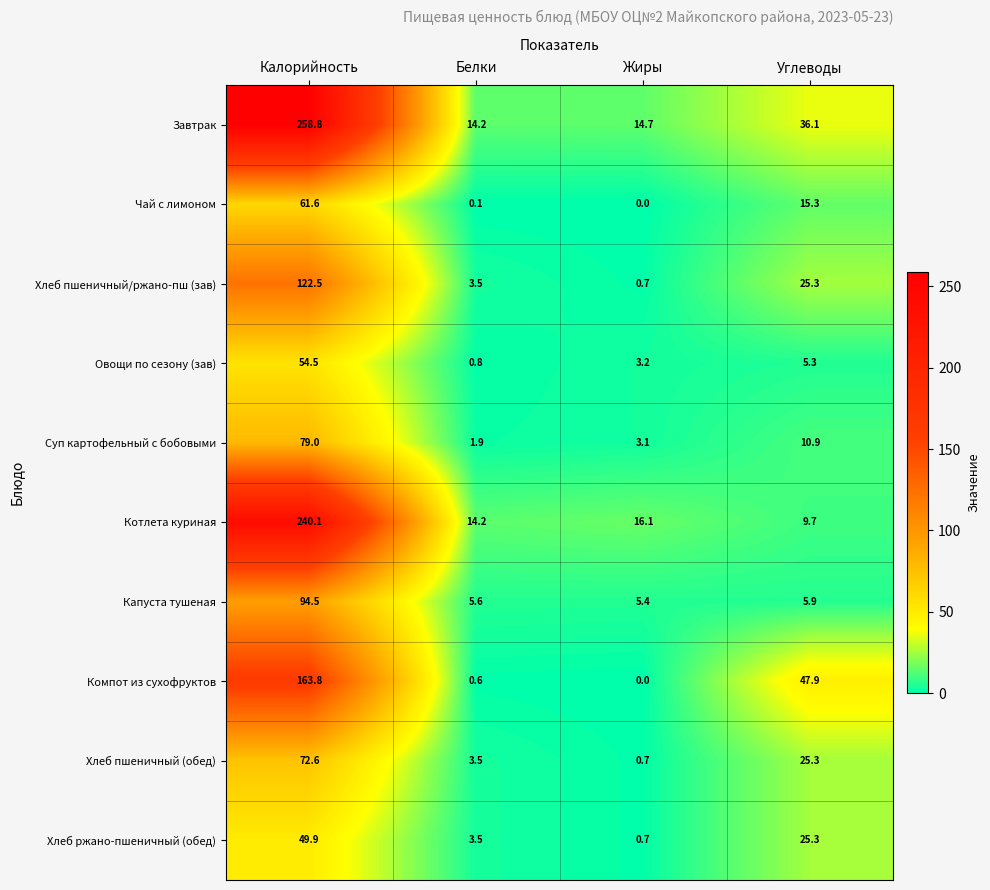

At which category does the chart reach its peak across all series?

Калорийность